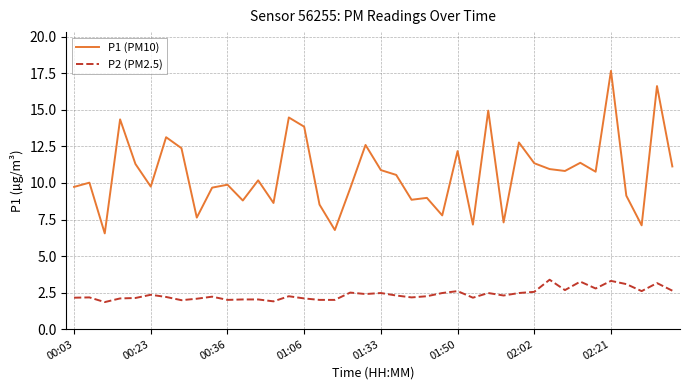

How many categories are shown in the chart?

40